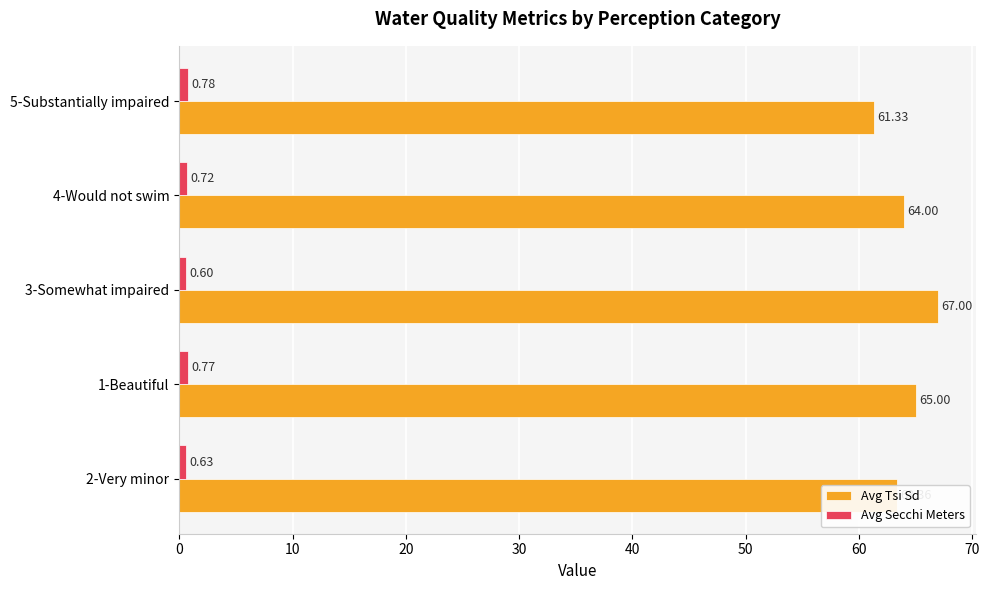

Which series has the largest range (max minus min)?

Avg Tsi Sd